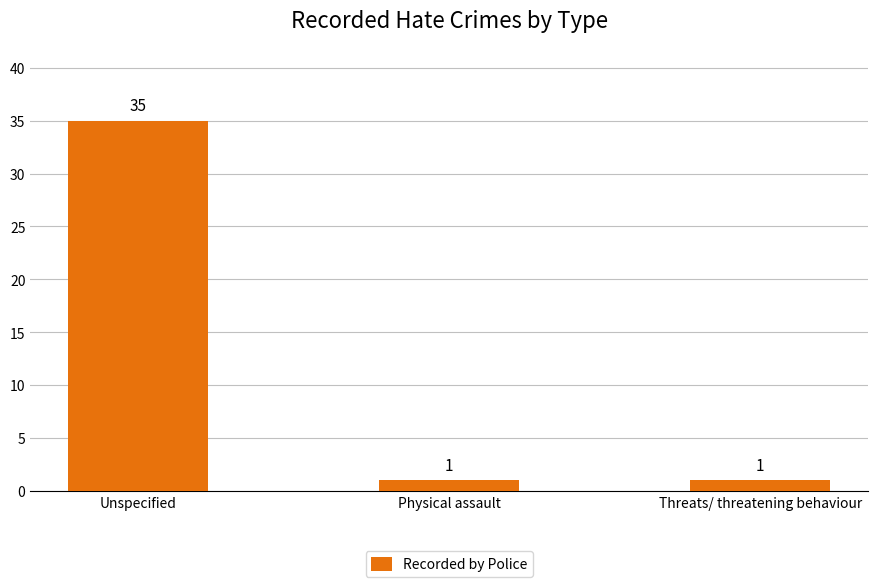

The chart shows a value of 35 at Unspecified. True or false?

True